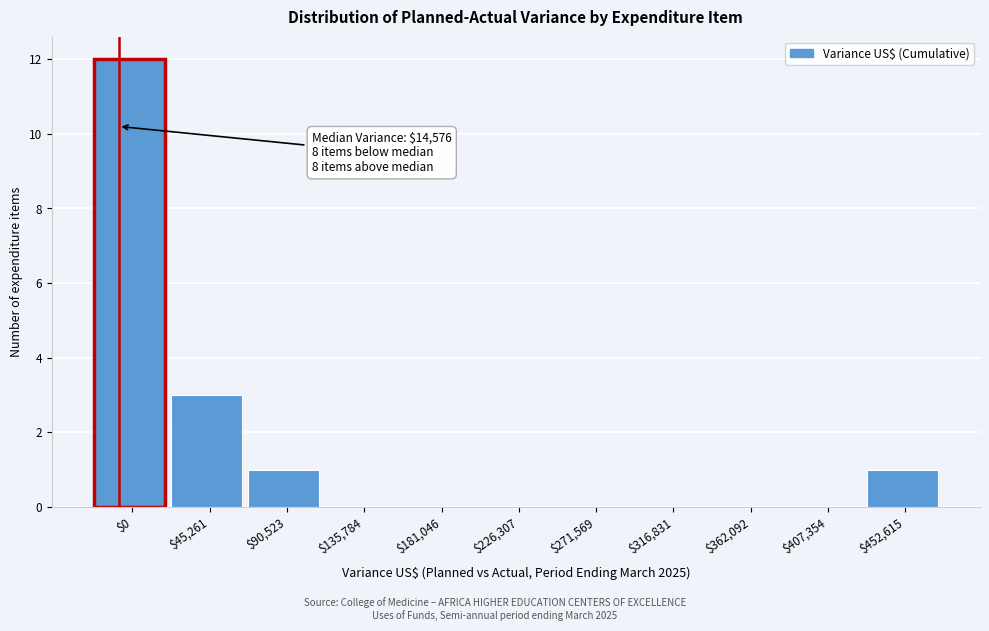

What is the maximum value shown in the chart?

12